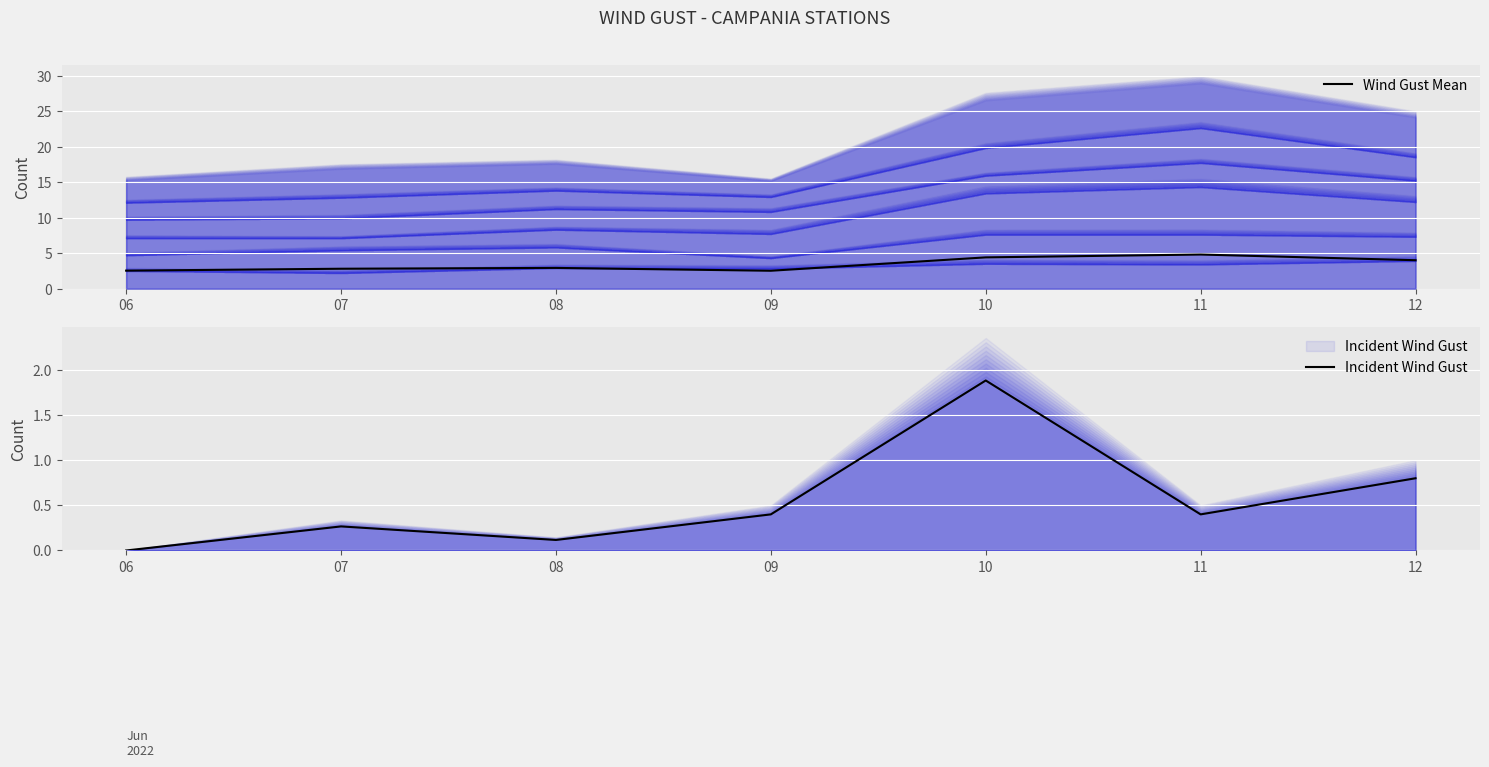

How many distinct data groups are displayed?

2